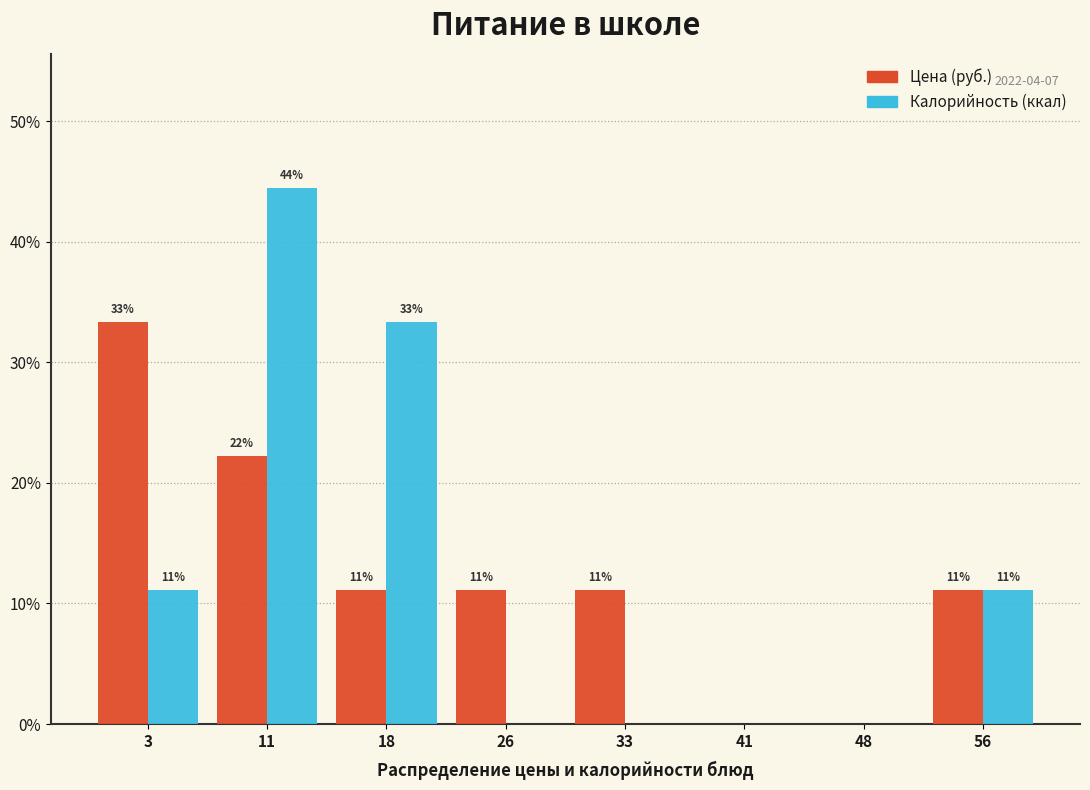

Does the chart contain stacked bars?

No